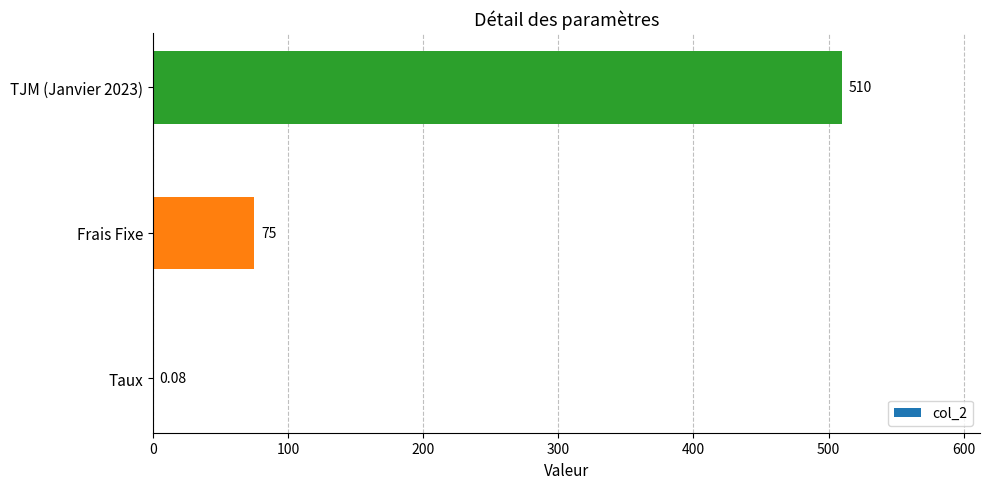

What is the maximum value shown in the chart?

510.0